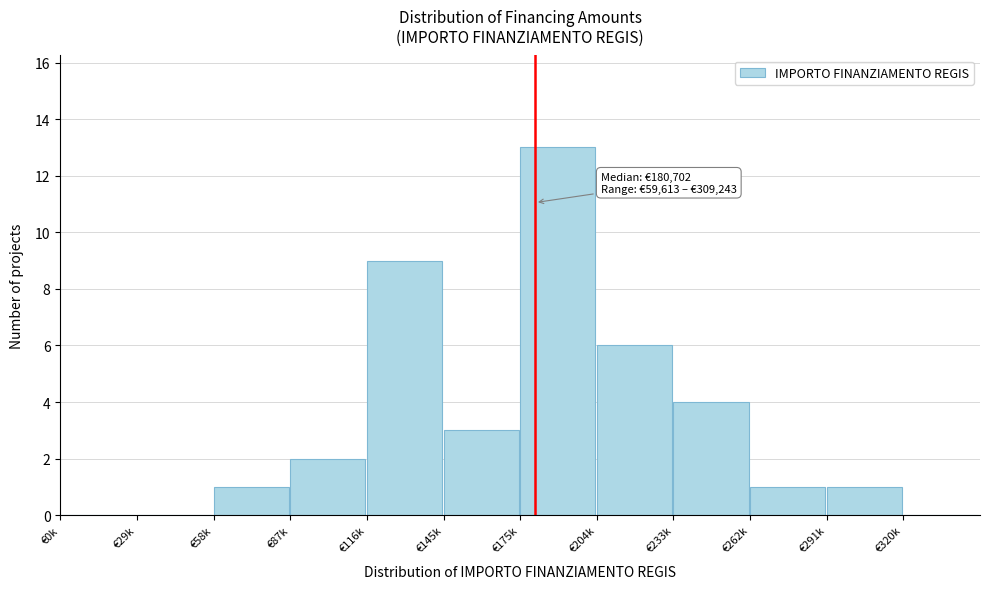

Reading left to right, extract all data points from this chart.

€0k=0	€29k=0	€58k=1	€87k=2	€116k=9	€145k=3	€175k=13	€204k=6	€233k=4	€262k=1	€291k=1	€320k=0